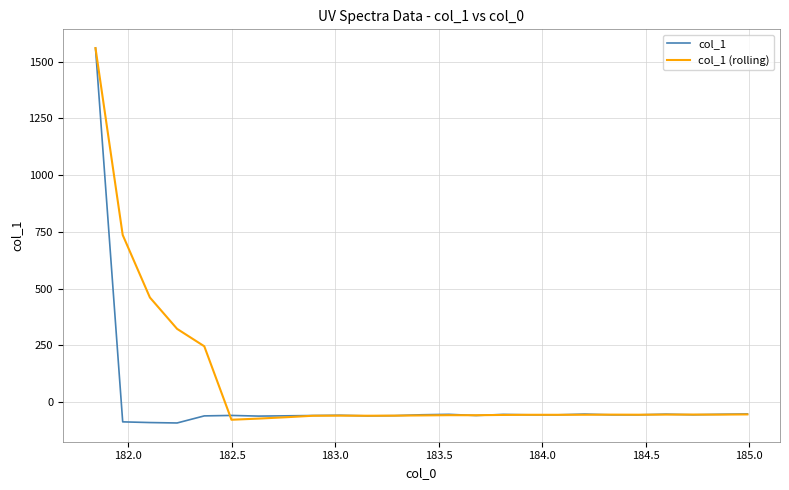

What is the greatest value displayed?

1559.6